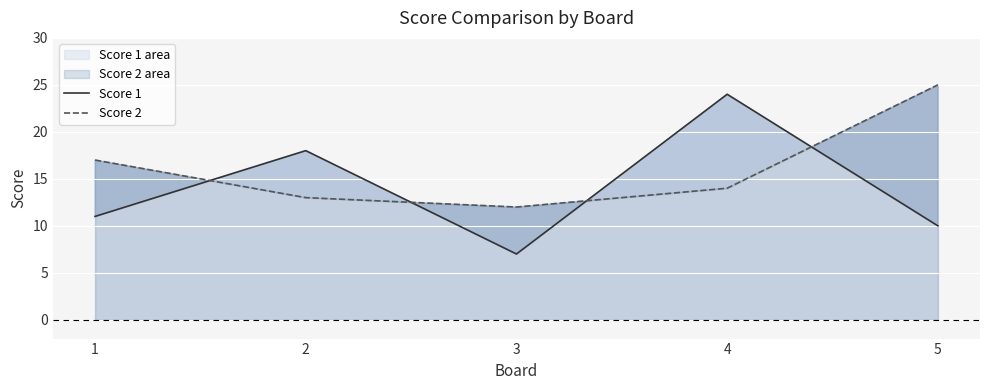

What are all the series names shown in the legend?

Score 1, Score 2